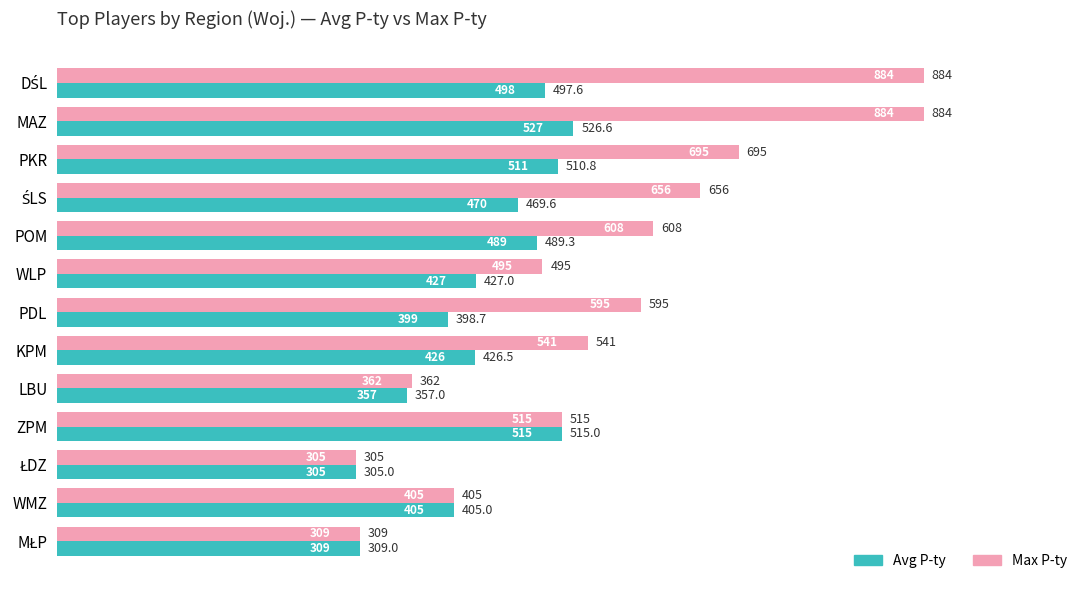

What is the difference between the maximum and minimum values in the Max P-ty series?

579.0